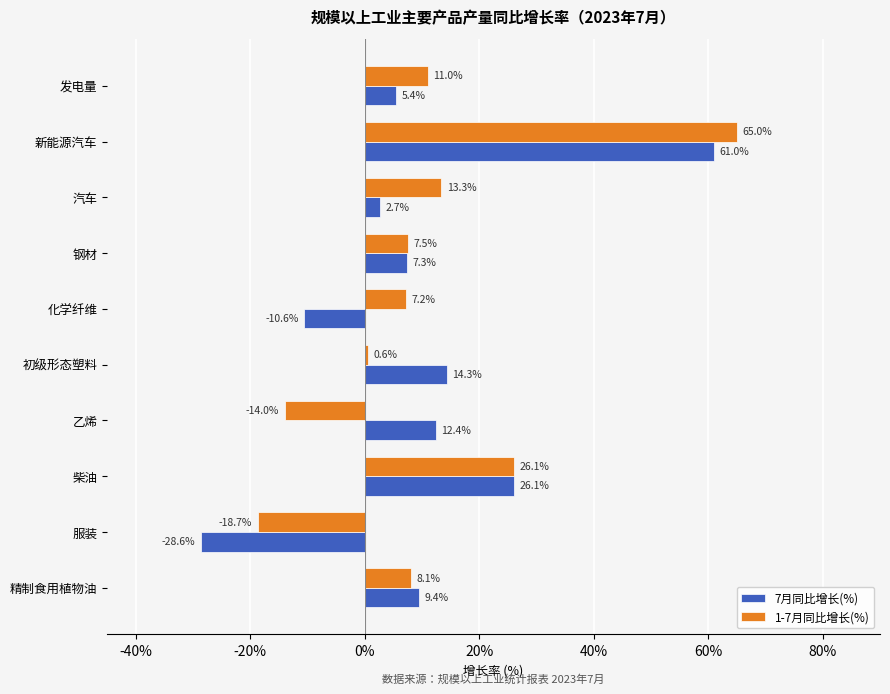

List the series in order of their overall mean, lowest first.

7月同比增长(%), 1-7月同比增长(%)